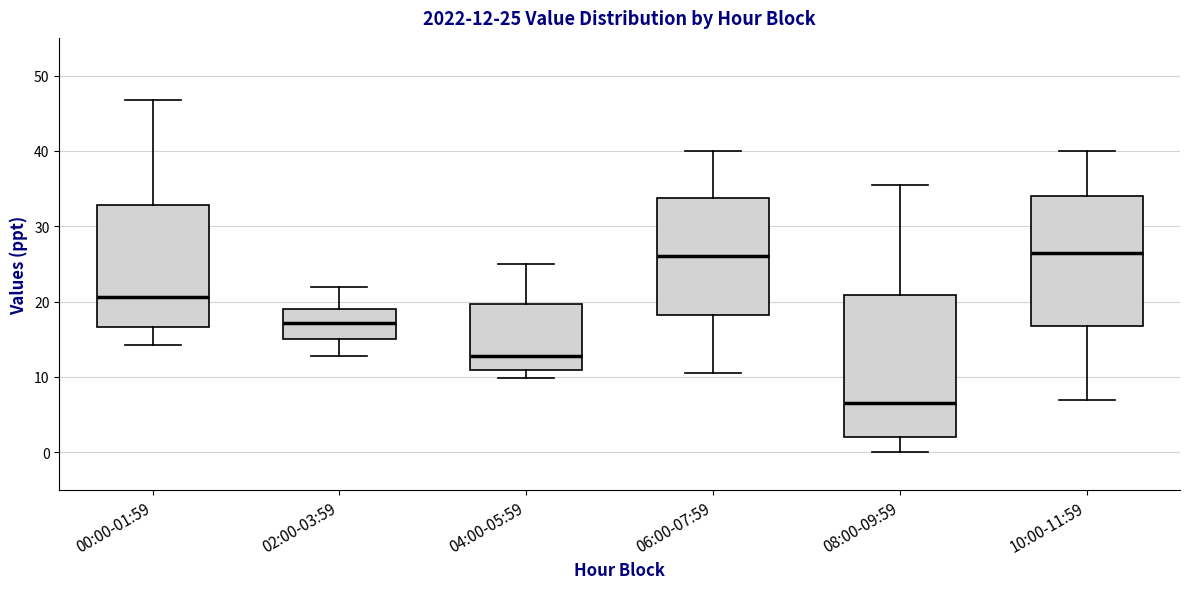

Which box is the tallest, from its lower edge to its upper edge?

08:00-09:59